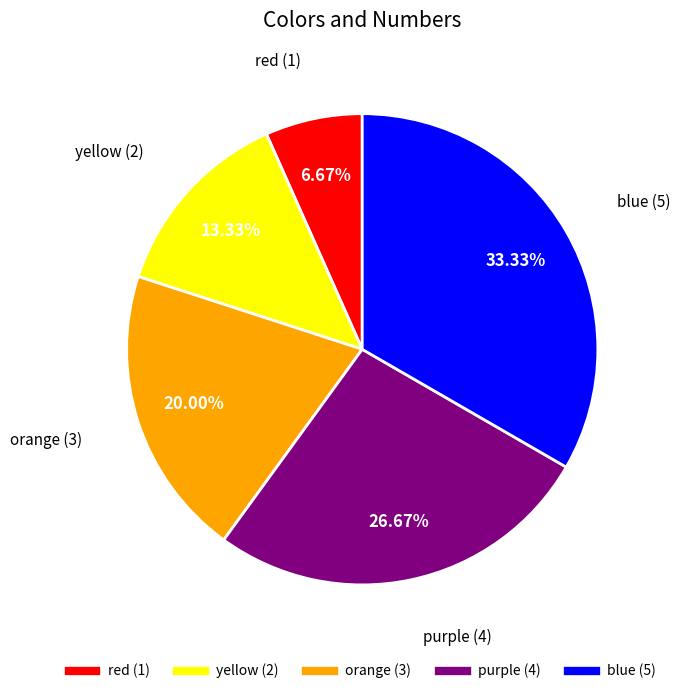

Is there any slice that represents more than half of the pie?

No